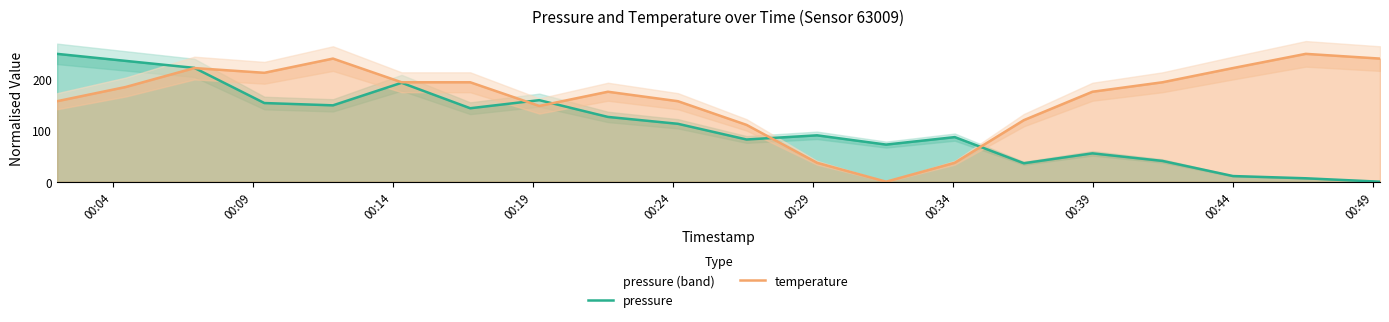

What is the highest value of the pressure series?

250.0